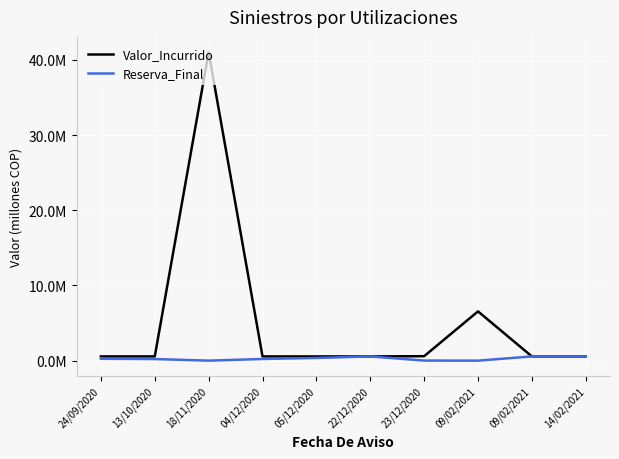

The value of Reserva_Final at 23/12/2020 is 0.0. True or false?

True